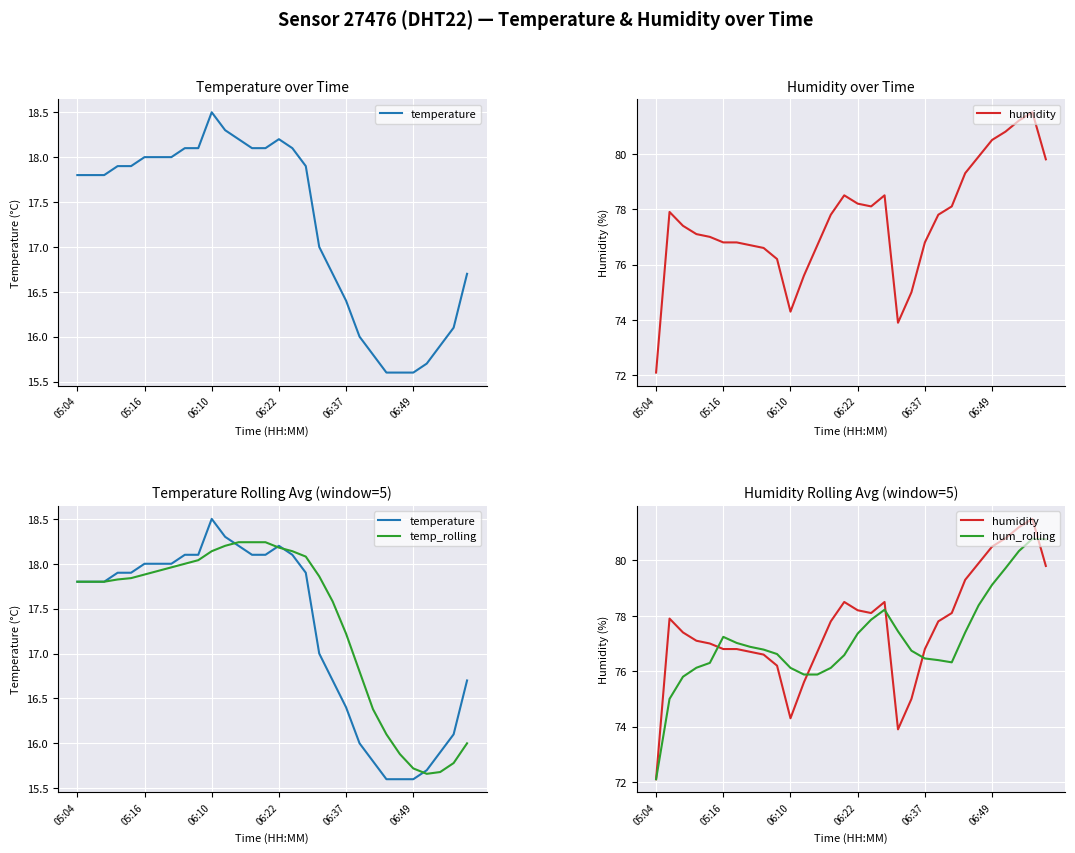

What is the difference between the highest and lowest values at 19?

60.0